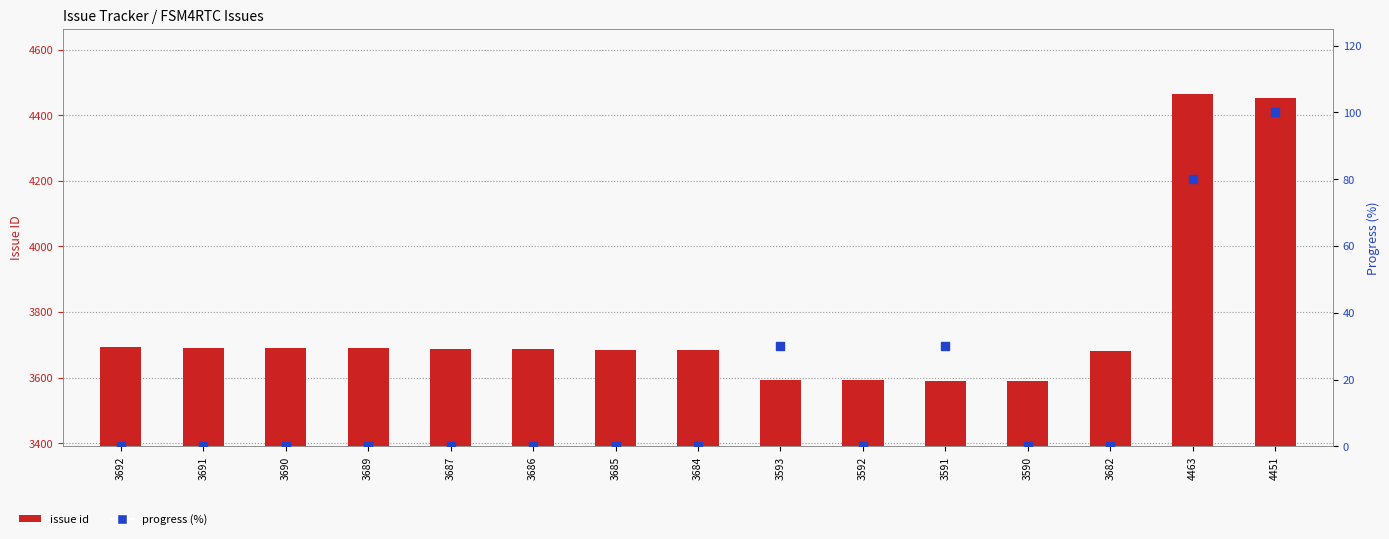

At how many categories does at least one series exceed 2115?

15